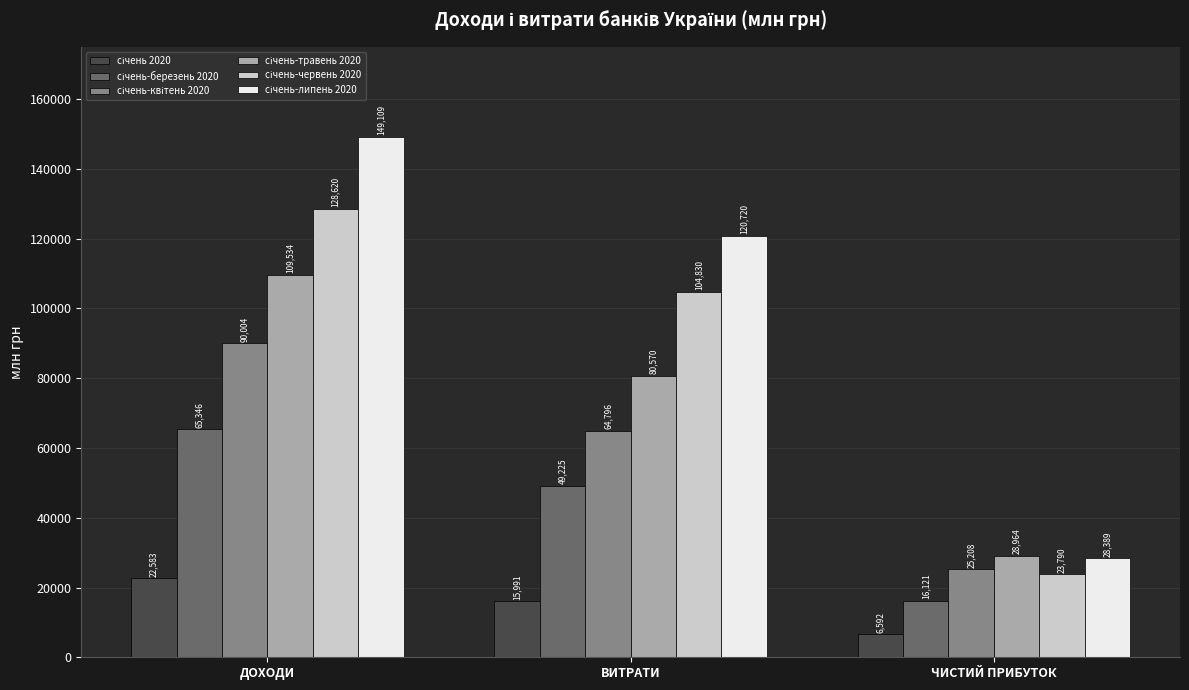

At which category is the sum across all series the highest?

ДОХОДИ